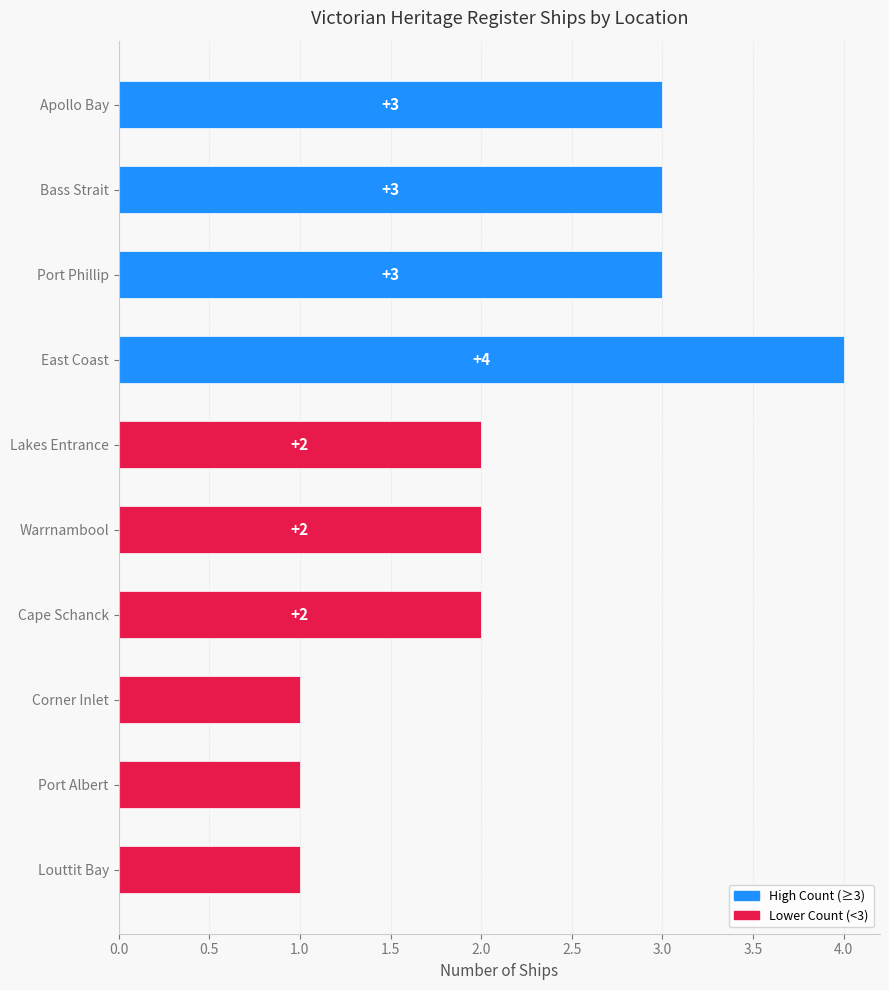

What is the maximum value shown in the chart?

4